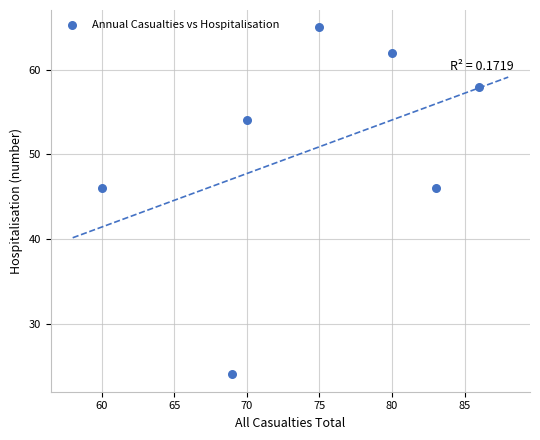

What is the average X value?

75